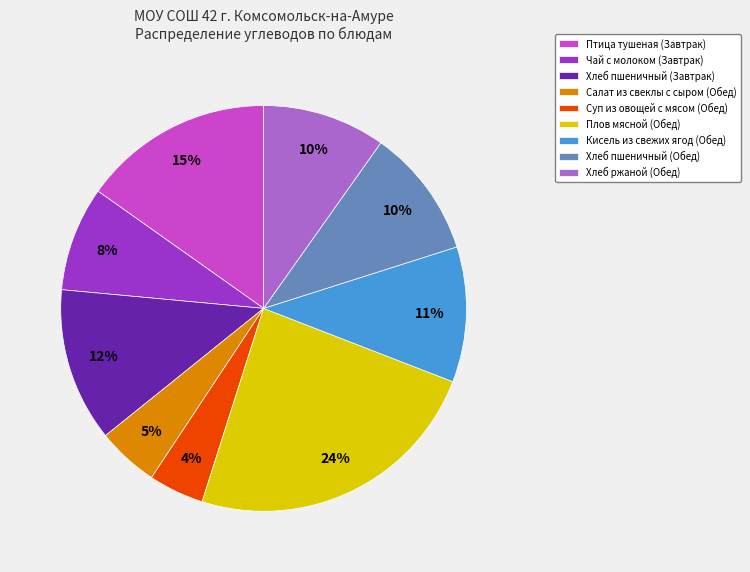

Which has a higher value, Птица тушеная (Завтрак) or Хлеб ржаной (Обед)?

Птица тушеная (Завтрак)